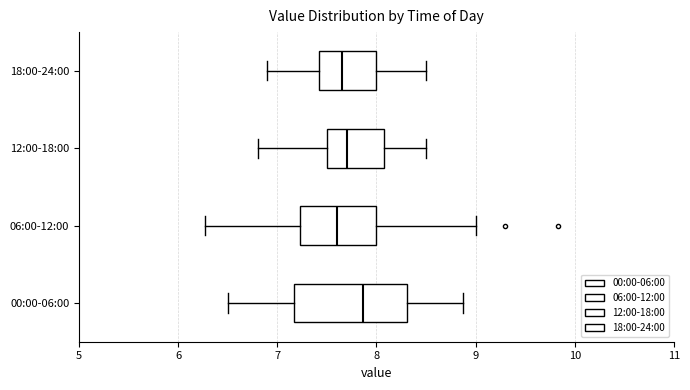

Which box's median line is the furthest to the right?

00:00-06:00